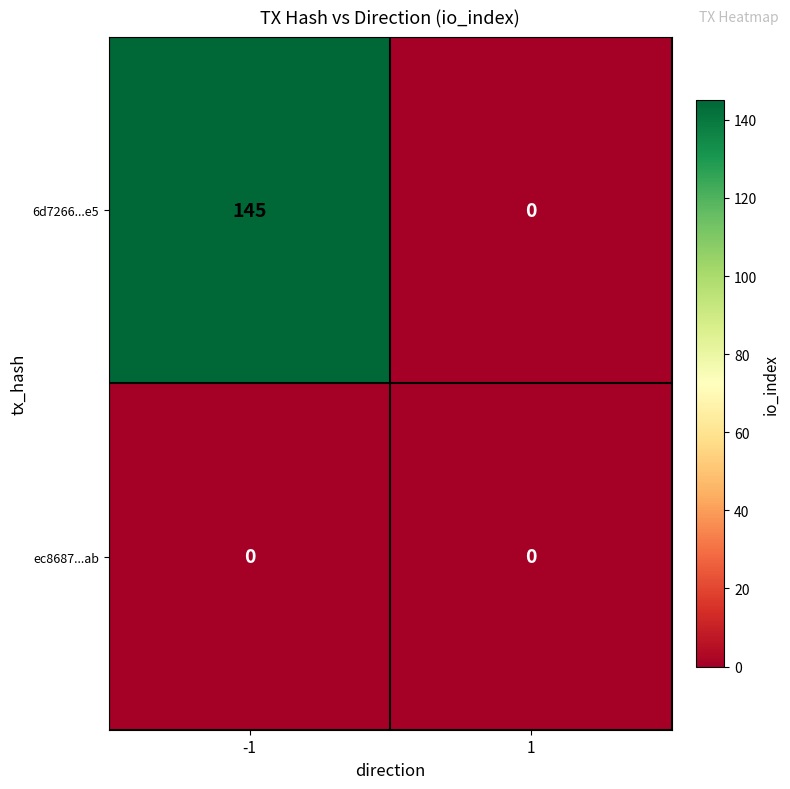

Which series changed the most between -1 and 1?

6d7266...e5